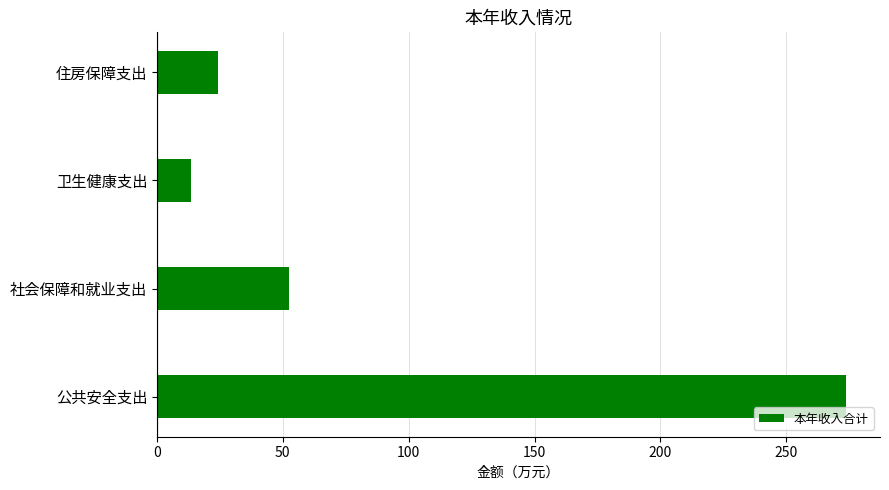

List the labels in order of value, largest first.

公共安全支出, 社会保障和就业支出, 住房保障支出, 卫生健康支出